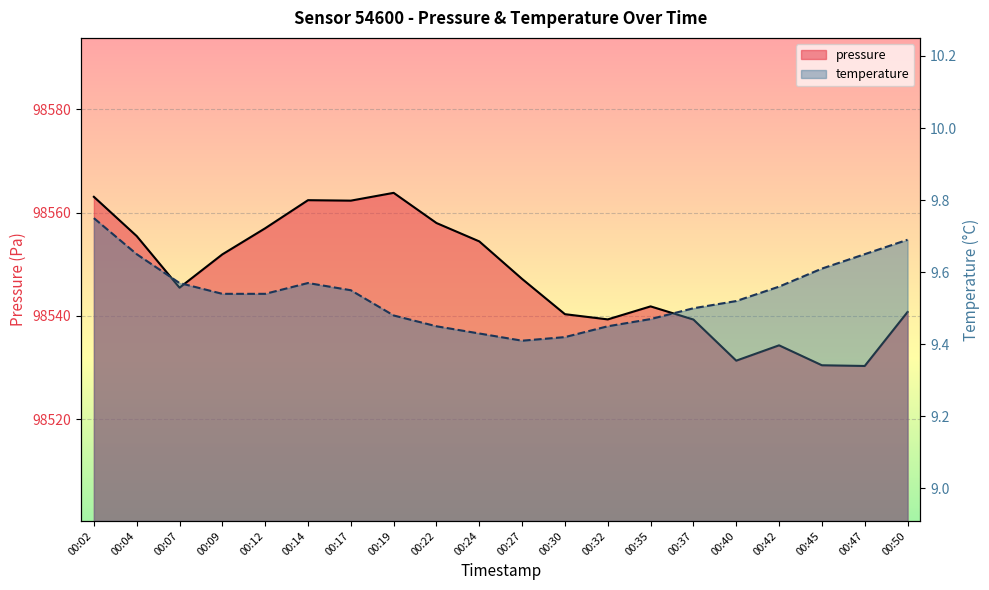

What is the sum of all temperature values?

190.8